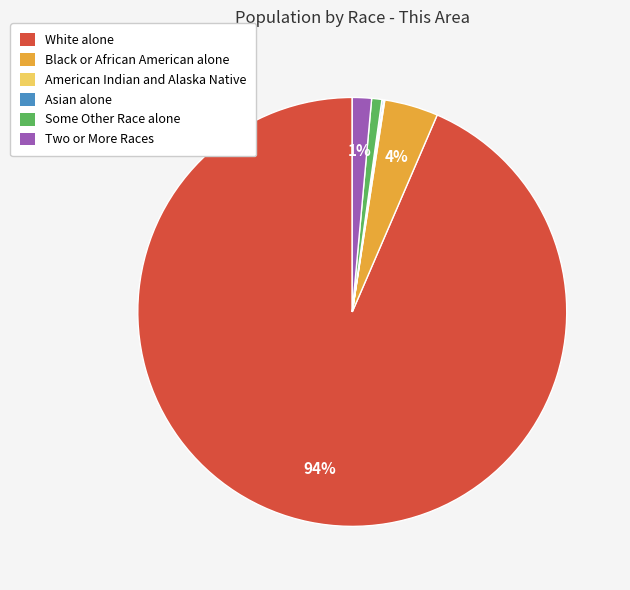

The White alone slice represents 99% of the pie. True or false?

False